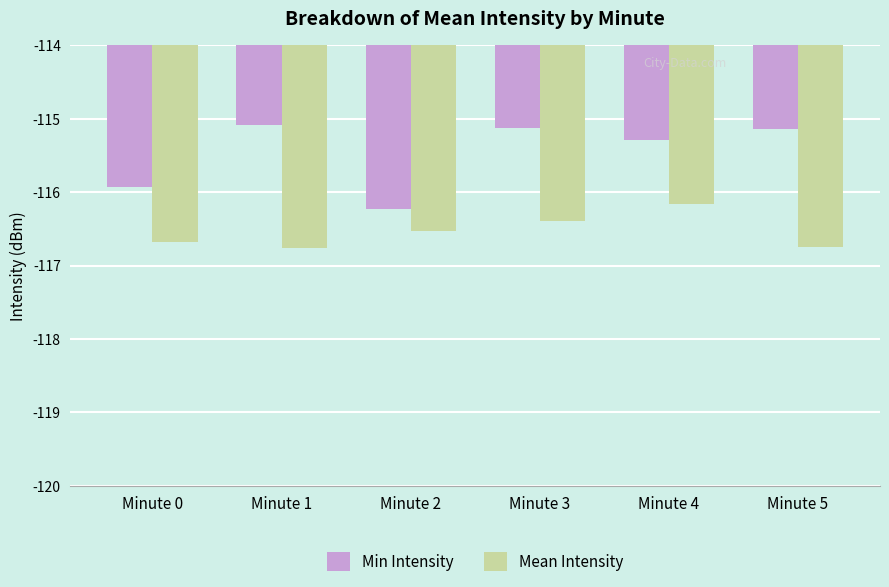

What is the sum of the Mean Intensity values at Minute 3 and Minute 5?

-233.1